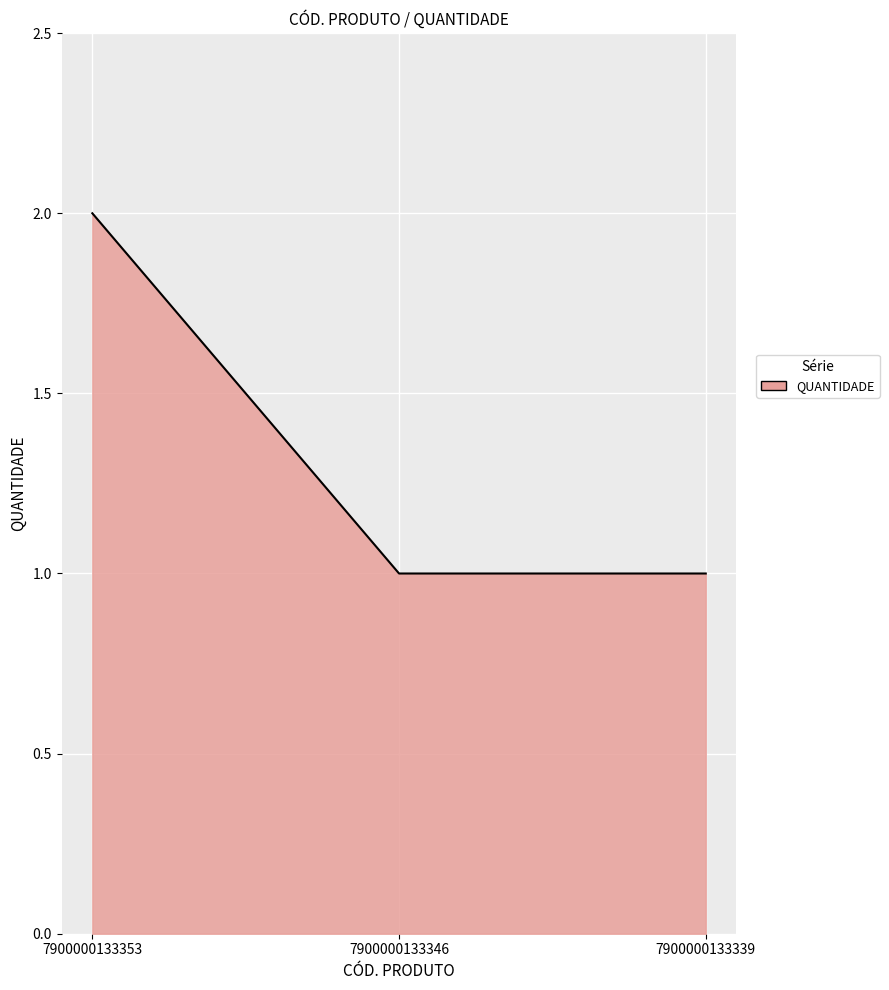

What is the minimum value shown in the chart?

1